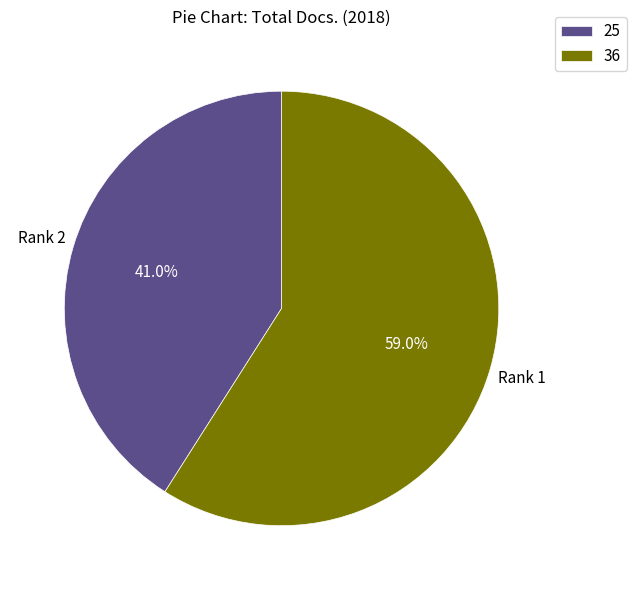

Approximately how many times larger is the value at Rank 1 compared to Rank 2?

1.4